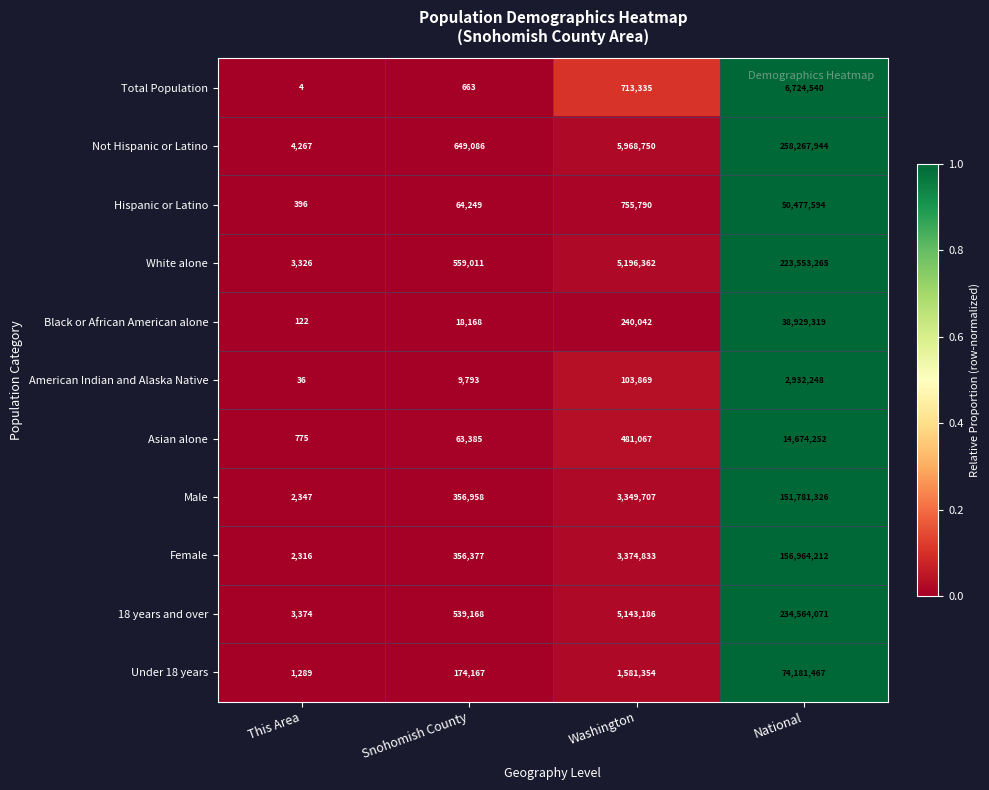

List the labels in order of Under 18 years value, largest first.

National, Washington, Snohomish County, This Area